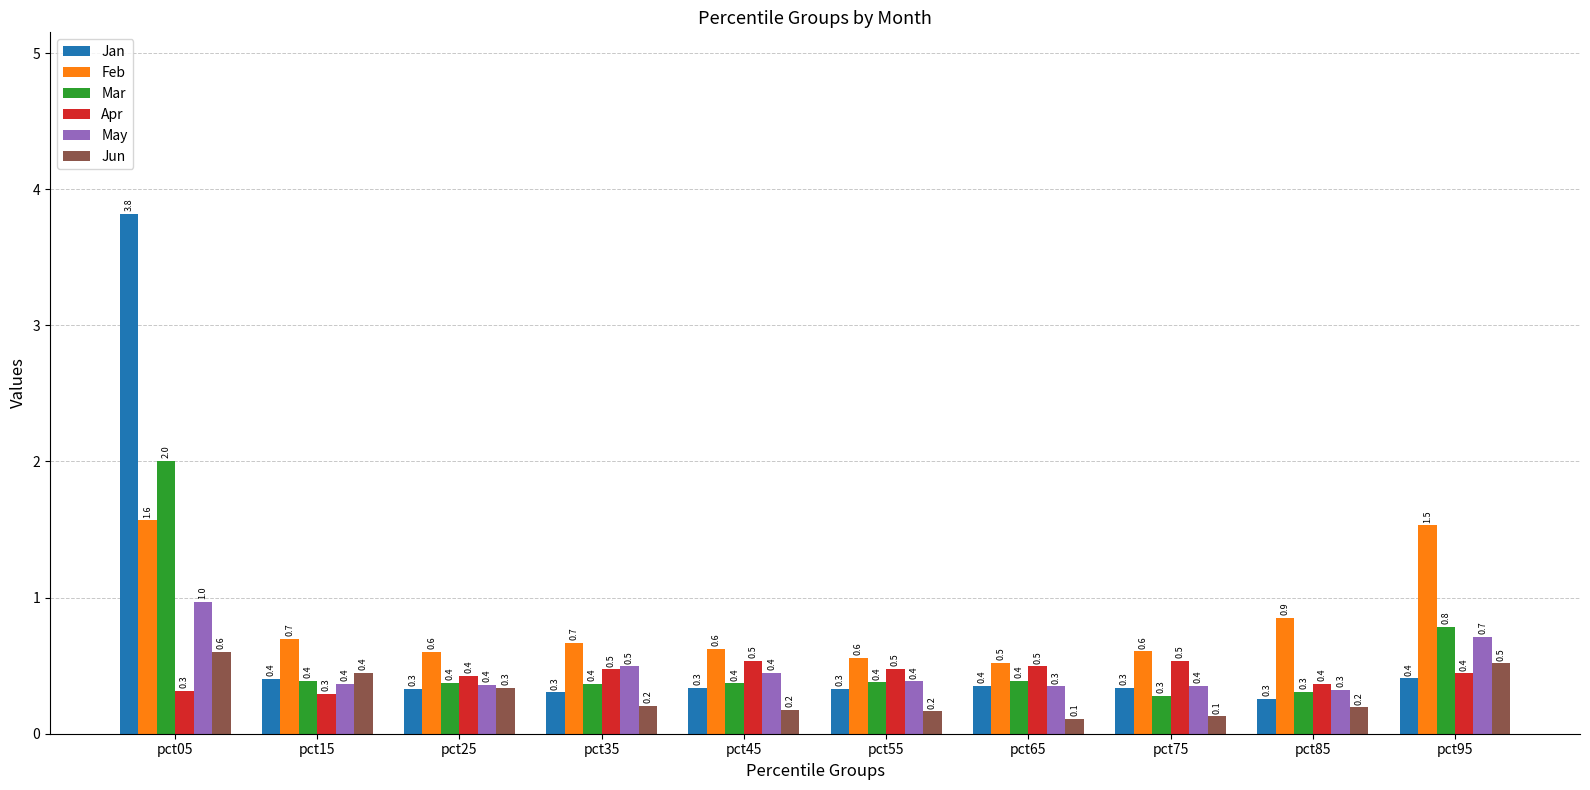

What is the difference between the highest and lowest values at pct25?

0.3